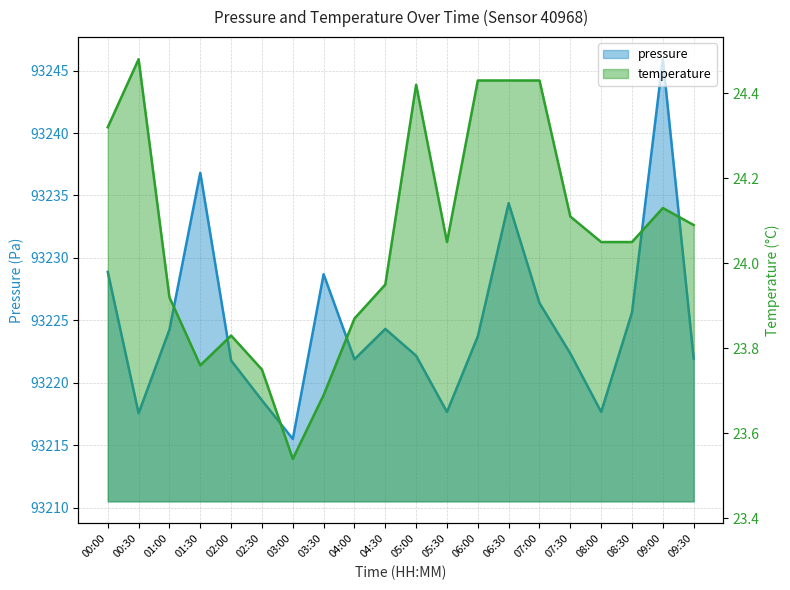

Reading left to right, extract all data points from this chart.

pressure: 93228.9	93217.6	93224.2	93236.8	93221.8	93218.6	93215.5	93228.7	93221.9	93224.3	93222.2	93217.7	93223.7	93234.4	93226.4	93222.3	93217.7	93225.6	93245.9	93221.9
temperature: 24.3	24.5	23.9	23.8	23.8	23.8	23.5	23.7	23.9	23.9	24.4	24.1	24.4	24.4	24.4	24.1	24.1	24.1	24.1	24.1